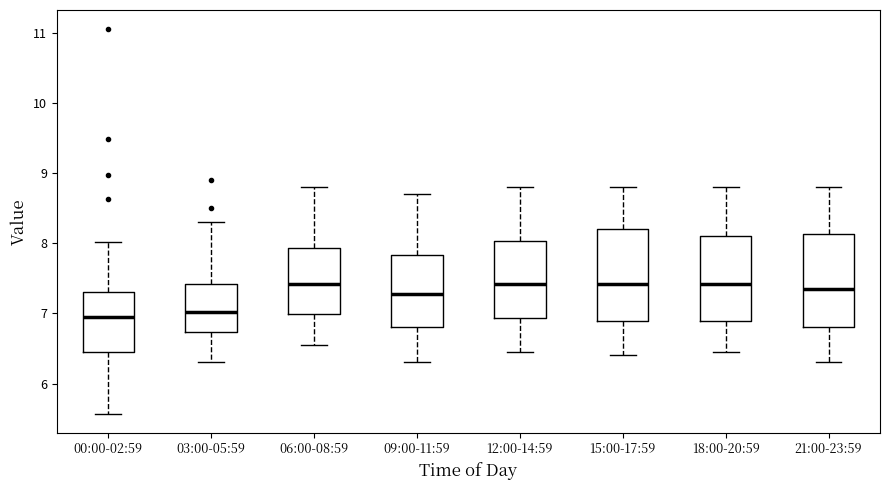

Reading left to right, read every box against the y-axis: the position of its median line, the range the box covers, and the ends of its whiskers. The values are not printed on the chart, so give them approximately, as read against the axis.

00:00-02:59: median 7.0, box 6.5 to 7.3, whiskers 5.6 to 8.0
03:00-05:59: median 7.0, box 6.7 to 7.4, whiskers 6.3 to 8.3
06:00-08:59: median 7.4, box 7.0 to 7.9, whiskers 6.6 to 8.8
09:00-11:59: median 7.3, box 6.8 to 7.8, whiskers 6.3 to 8.7
12:00-14:59: median 7.4, box 6.9 to 8.0, whiskers 6.5 to 8.8
15:00-17:59: median 7.4, box 6.9 to 8.2, whiskers 6.4 to 8.8
18:00-20:59: median 7.4, box 6.9 to 8.1, whiskers 6.5 to 8.8
21:00-23:59: median 7.4, box 6.8 to 8.1, whiskers 6.3 to 8.8